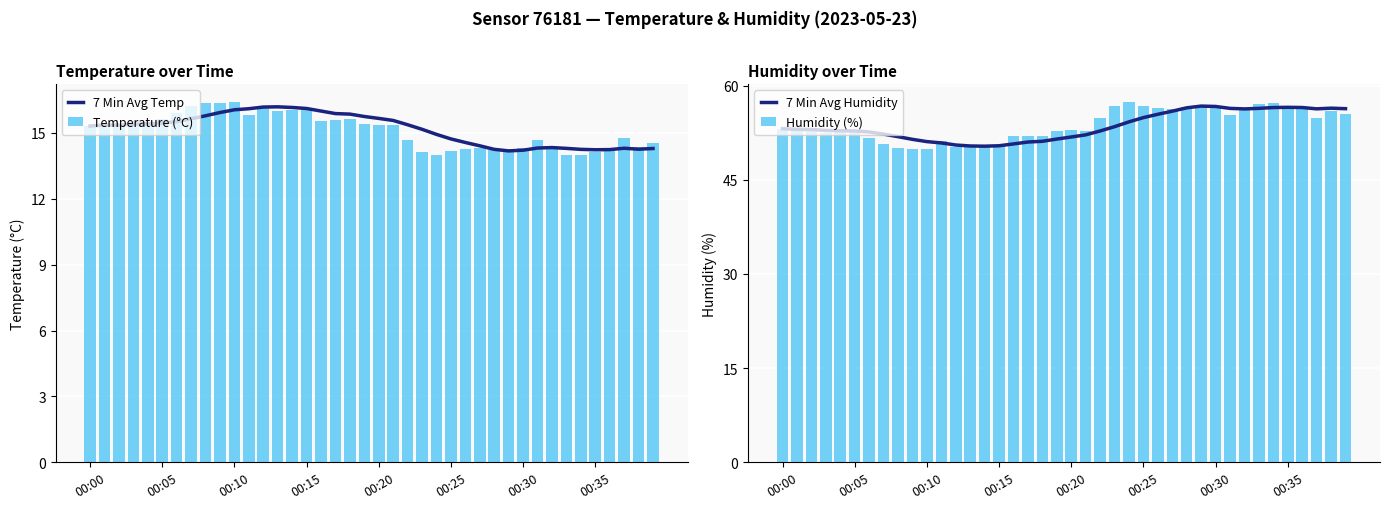

At which category is the sum across all series the highest?

34